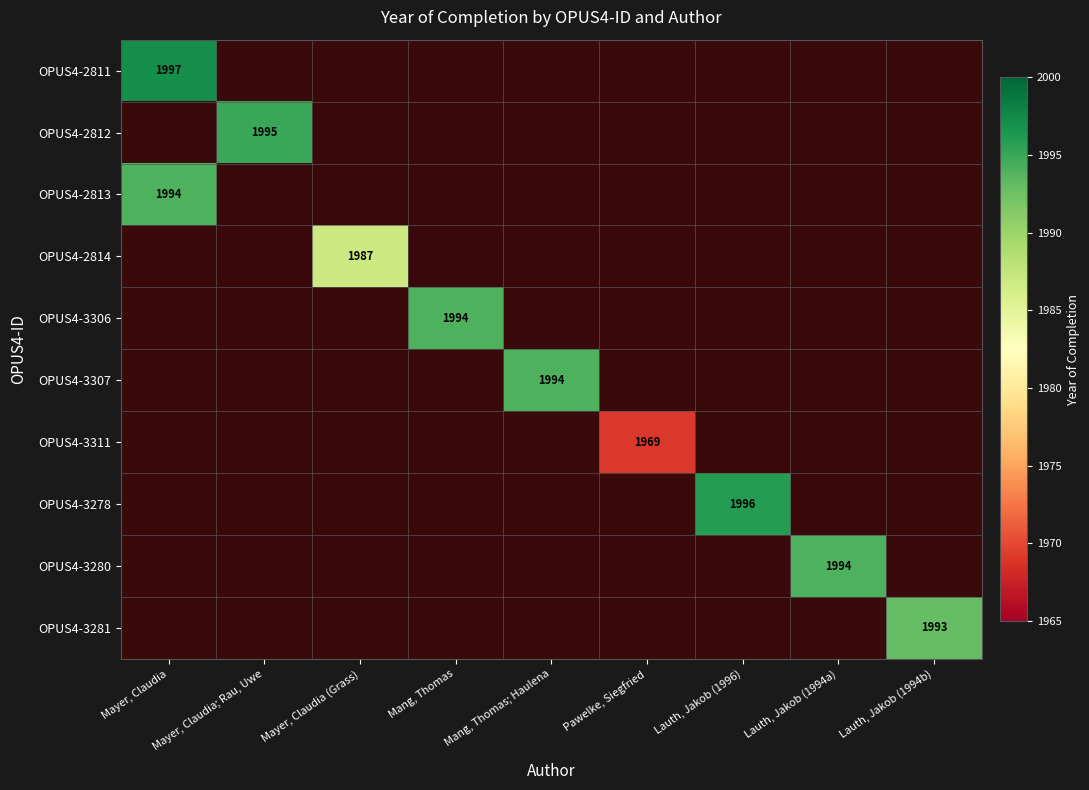

At which category does the chart reach its minimum across all series?

Pawelke, Siegfried